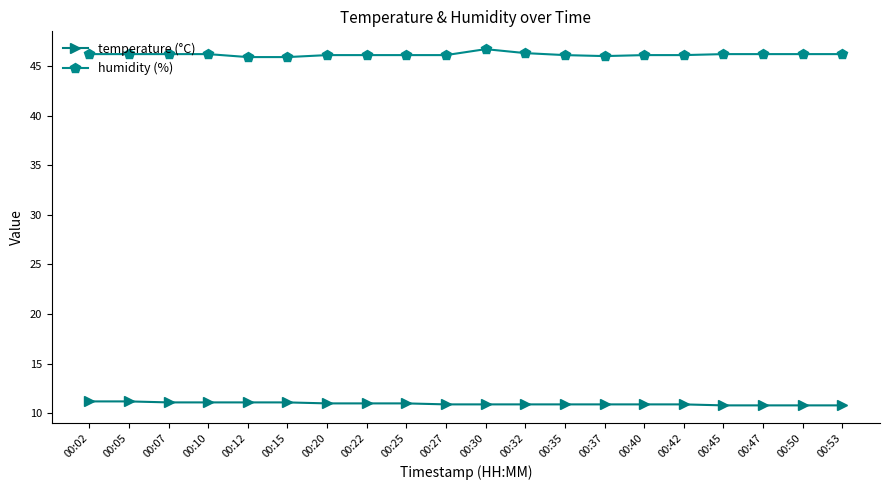

True or false: temperature (°C) and humidity (%) intersect in this chart.

False